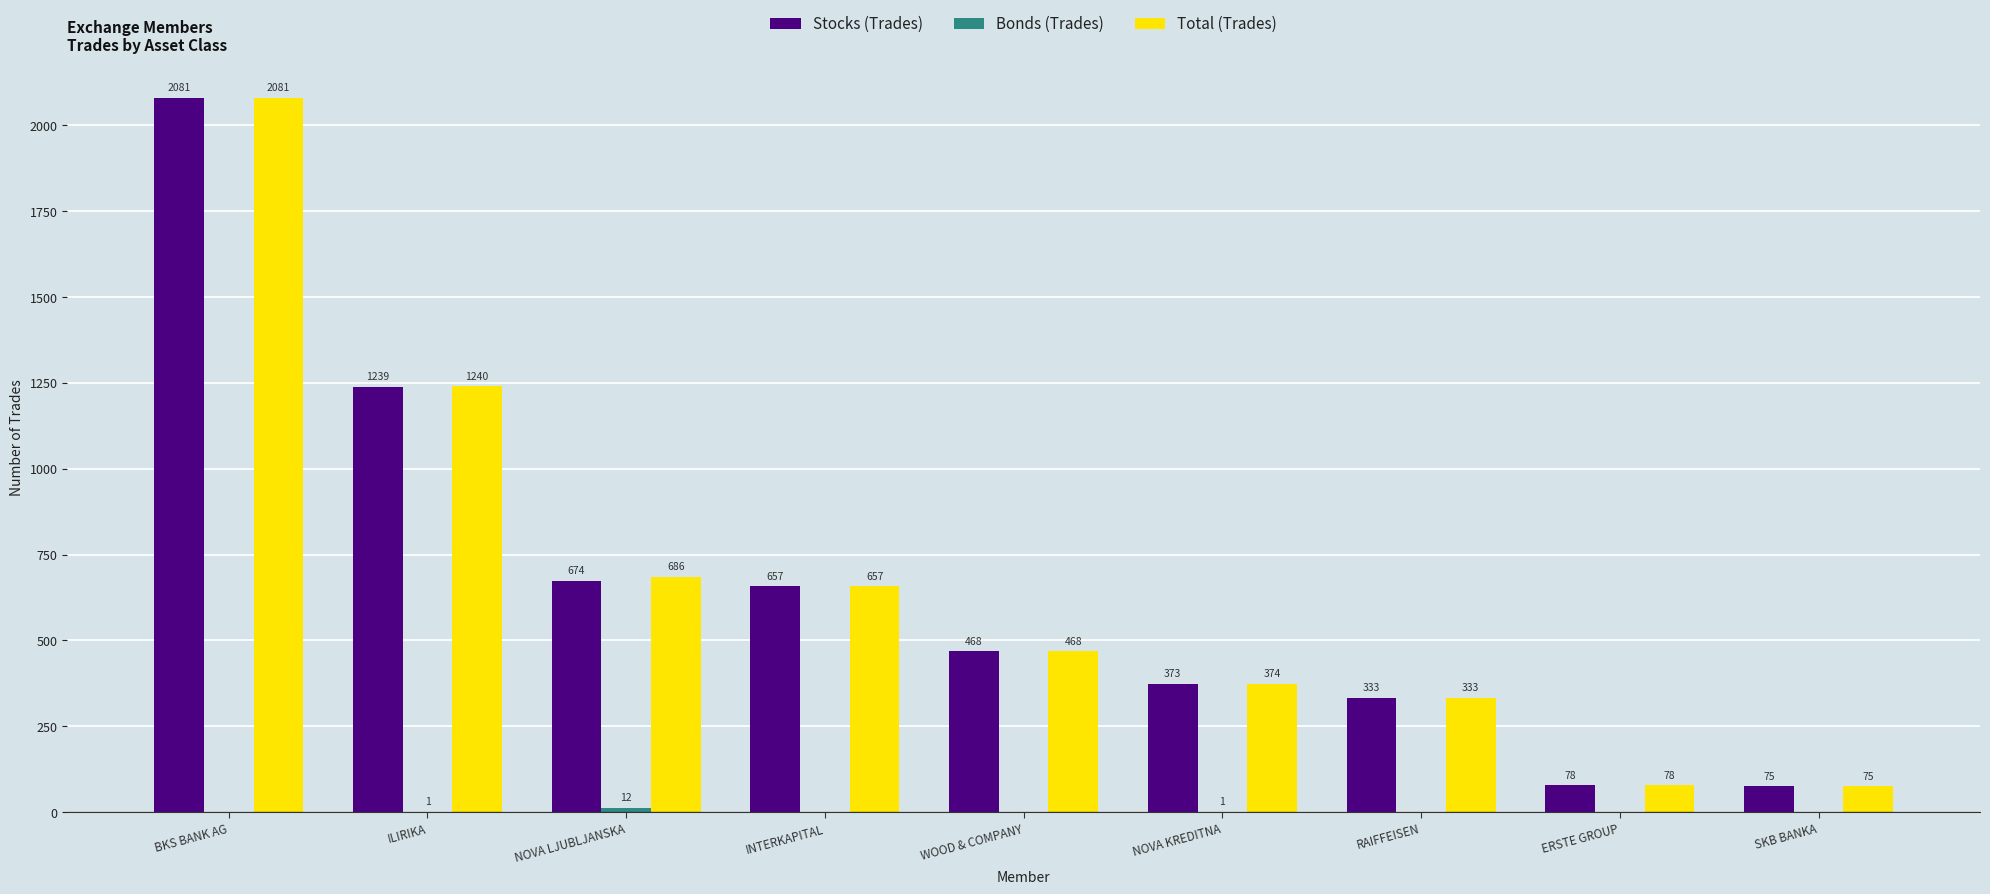

What is the spread (max minus min) of values at NOVA KREDITNA?

373